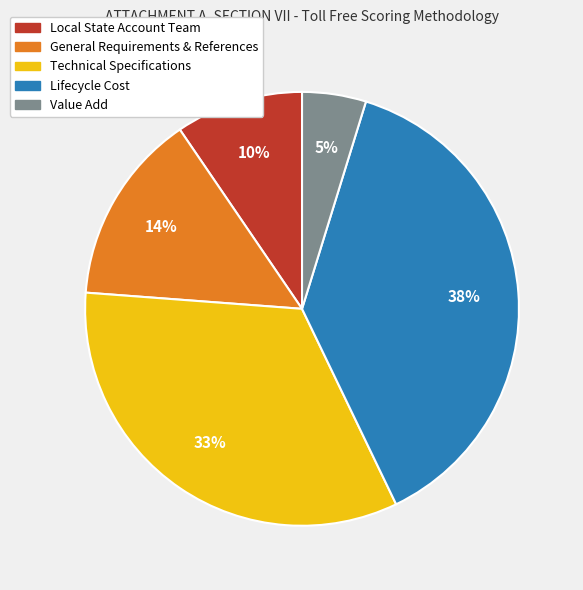

Do Local State Account Team and Lifecycle Cost together represent more than half of the pie?

No